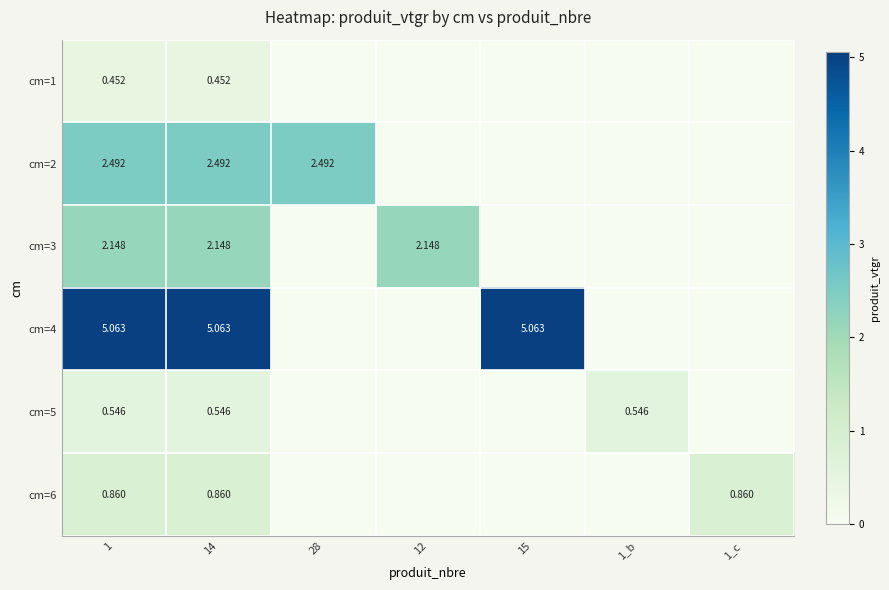

At 1_c, list the series in order from smallest to largest.

cm=1, cm=2, cm=3, cm=4, cm=5, cm=6